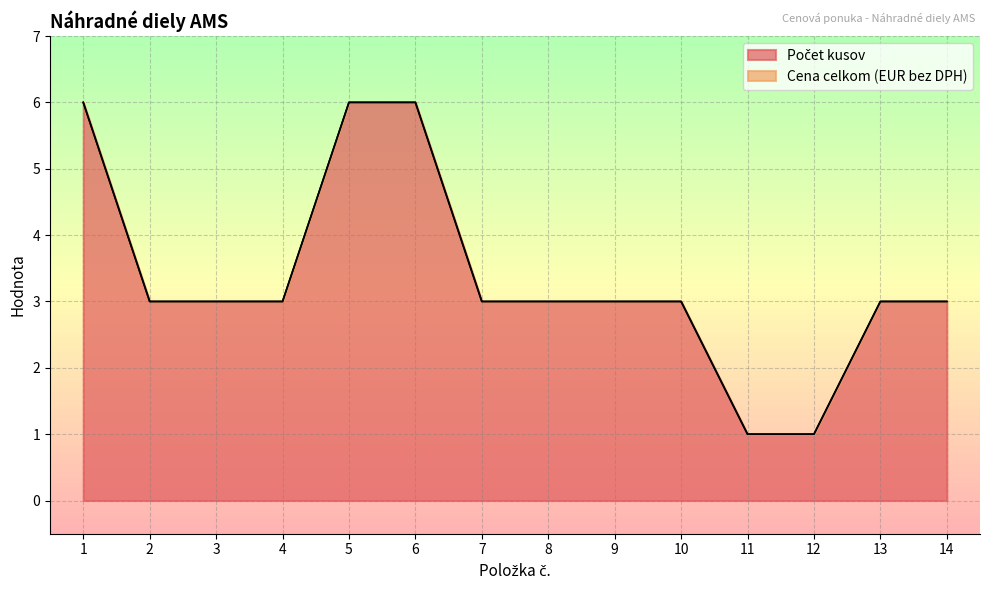

How many values exceed 3?

3